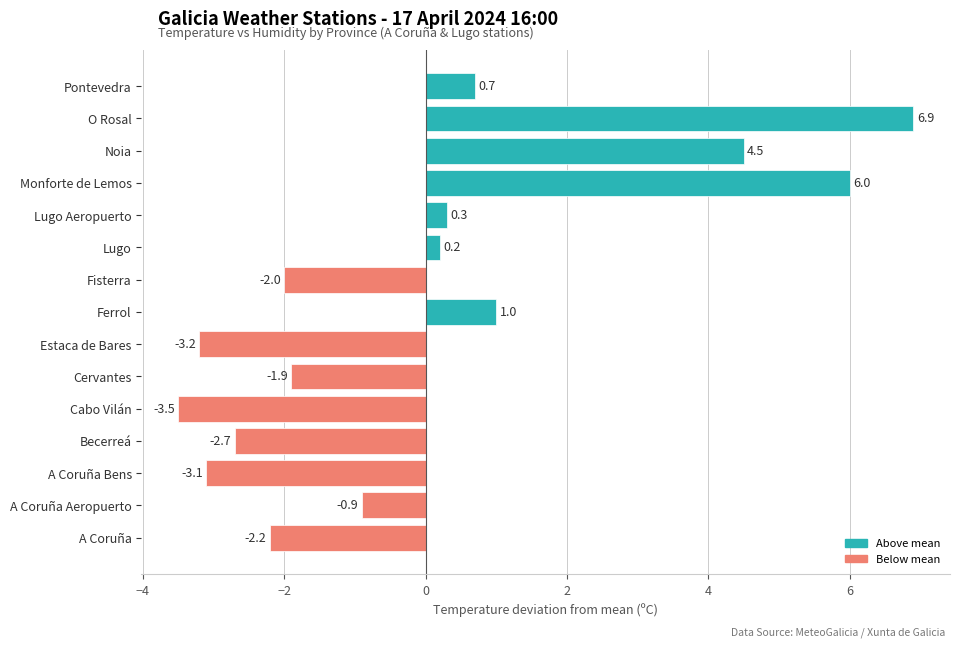

Reading top to bottom, extract all data points from this chart.

0.7	6.9	4.5	6.0	0.3	0.2	-2.0	1.0	-3.2	-1.9	-3.5	-2.7	-3.1	-0.9	-2.2